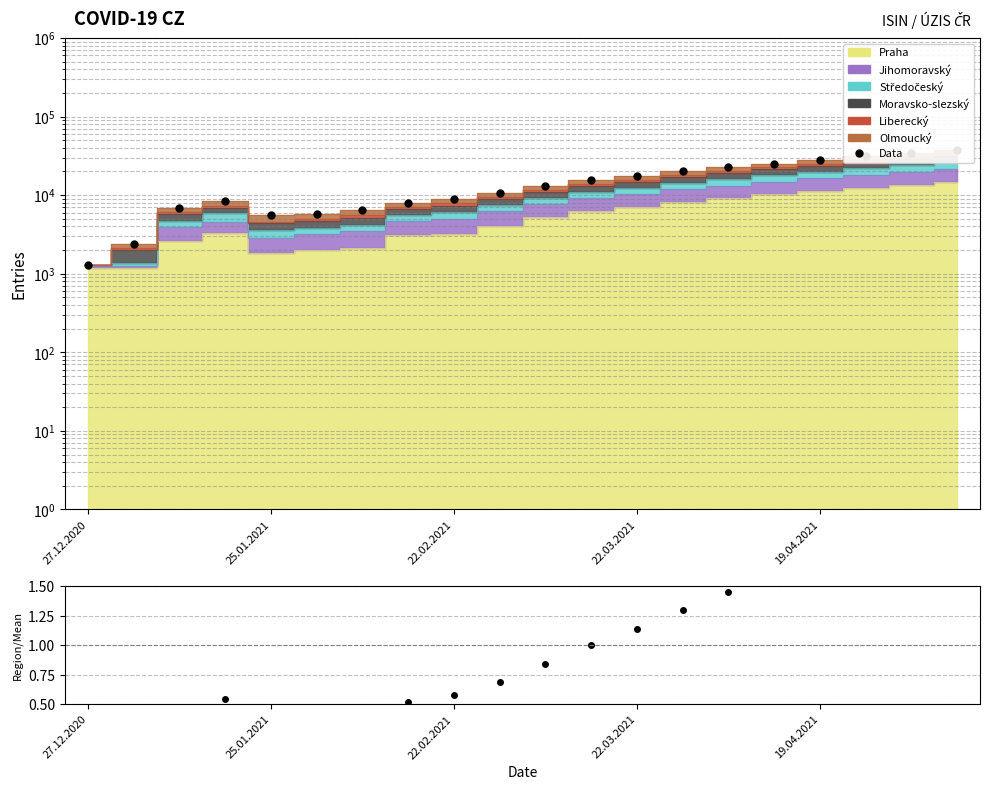

At which label does the data first exceed 13031?

11